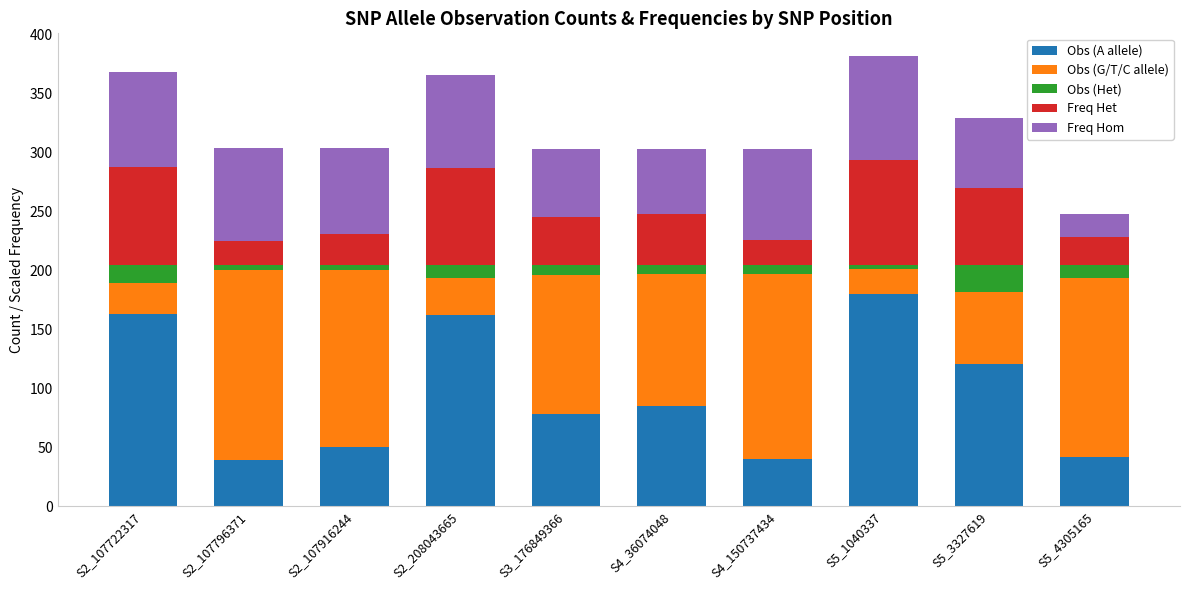

What is the sum of all Obs (A allele) values?

960